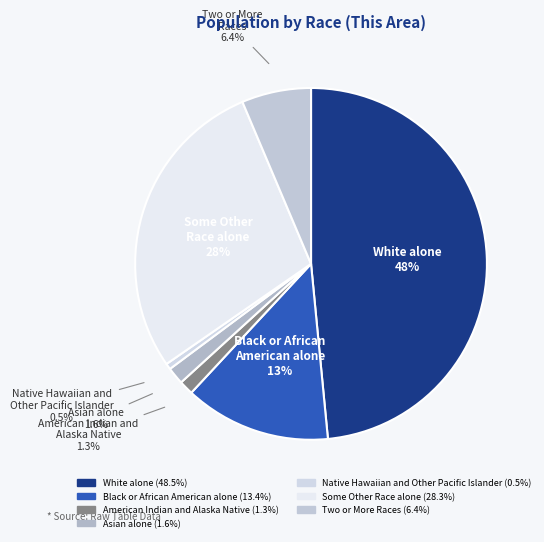

Is there a majority slice in this chart?

No